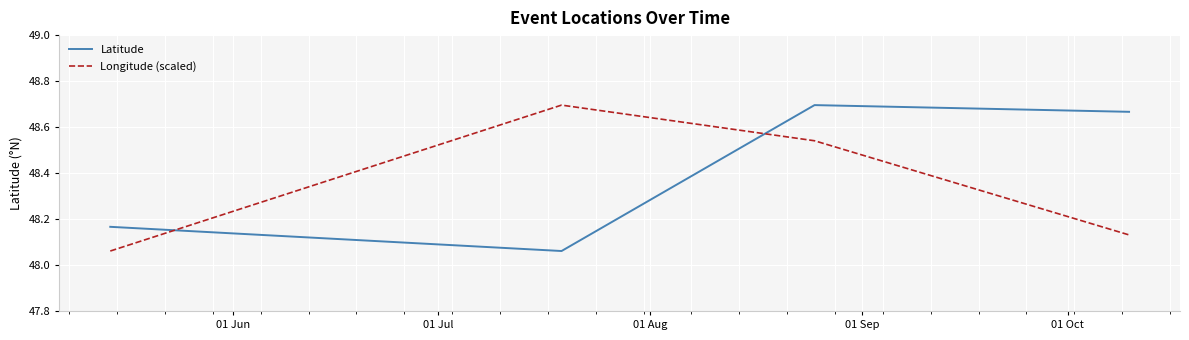

What is the average value of the Longitude (scaled) series?

48.4